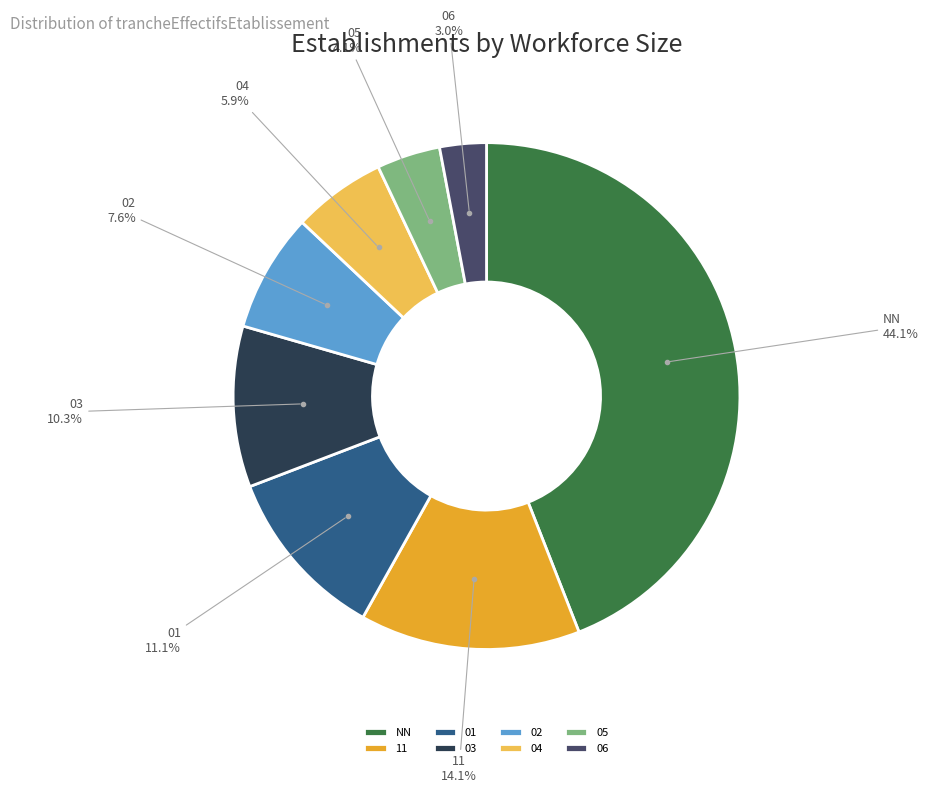

How many segments does this pie chart have?

8